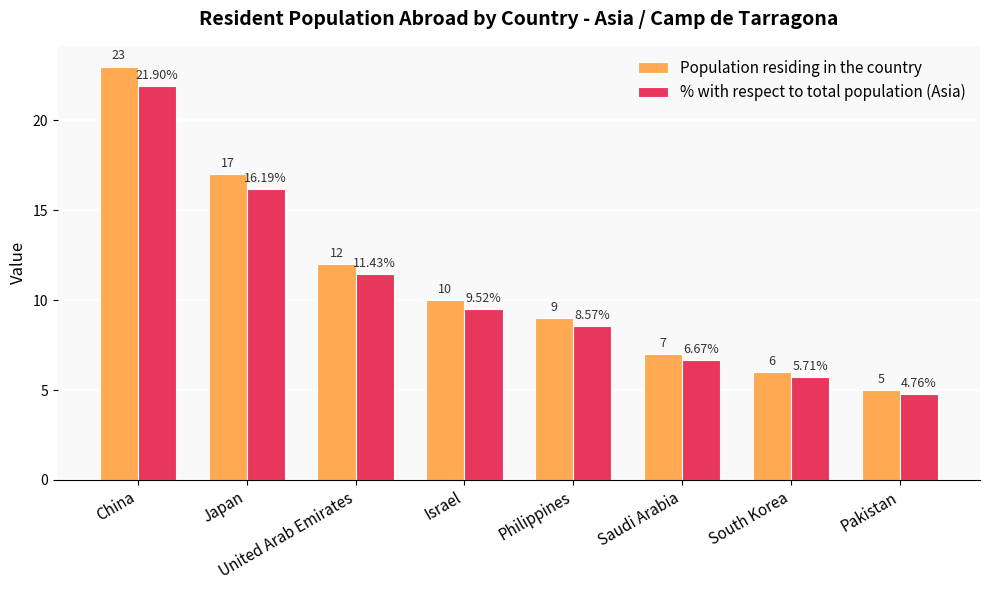

What is the average value of the Population residing in the country series?

11.1